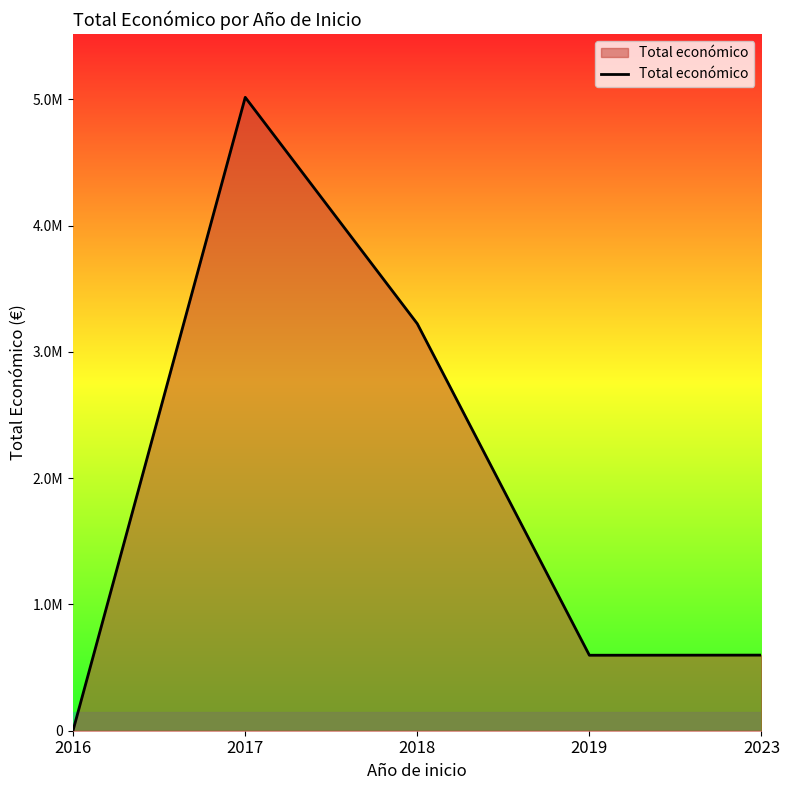

The chart shows a value of 946720 at 2019. True or false?

False